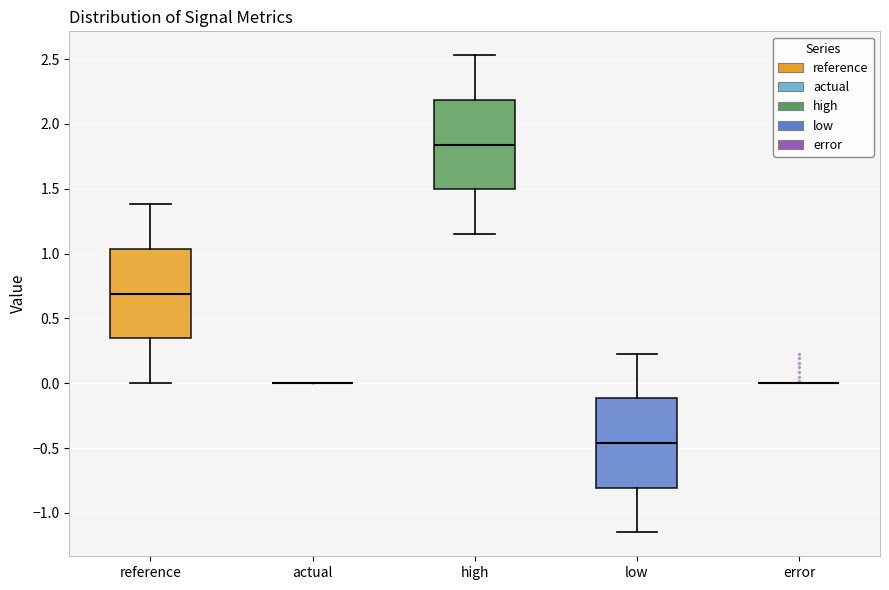

Reading left to right, read every box against the y-axis: the position of its median line, the range the box covers, and the ends of its whiskers. The values are not printed on the chart, so give them approximately, as read against the axis.

reference: median 0.70, box 0.35 to 1.05, whiskers 0.00 to 1.40
actual: box collapsed to a line at 0.00, whiskers 0.00 to 0.00
high: median 1.85, box 1.50 to 2.20, whiskers 1.15 to 2.55
low: median -0.45, box -0.80 to -0.10, whiskers -1.15 to 0.25
error: box collapsed to a line at 0.00, whiskers 0.00 to 0.00